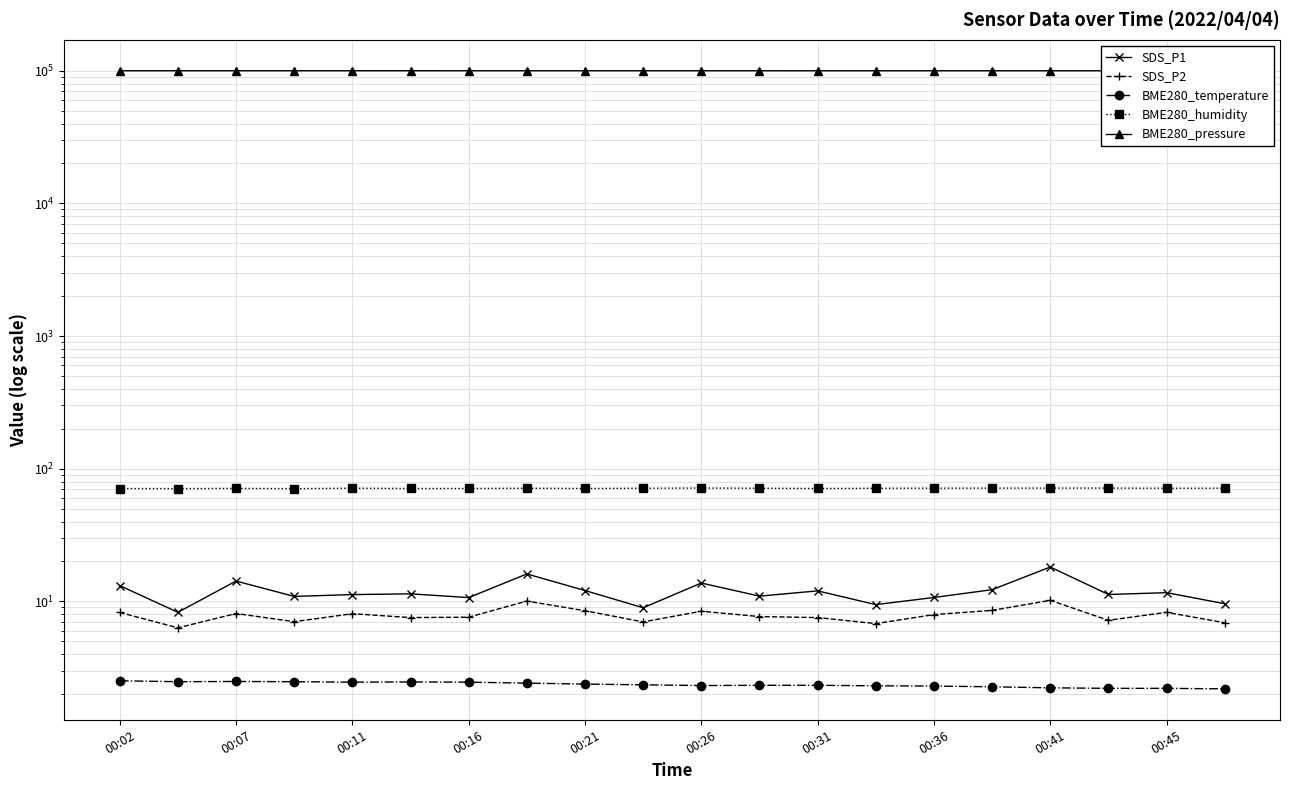

The BME280_temperature series shows 2.2 at 19. True or false?

True